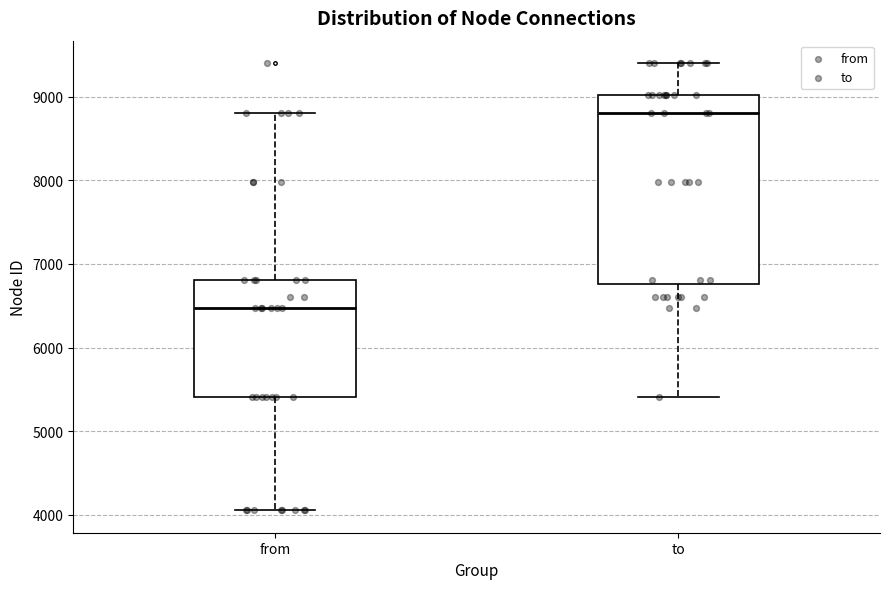

Which box is the tallest, from its lower edge to its upper edge?

to